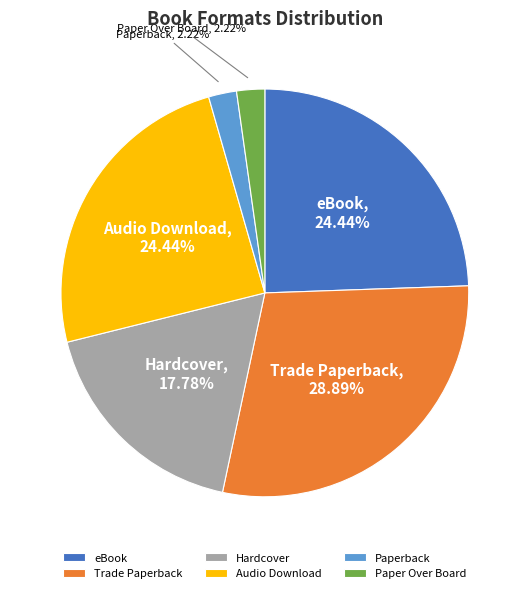

How many slices are in this pie chart?

6